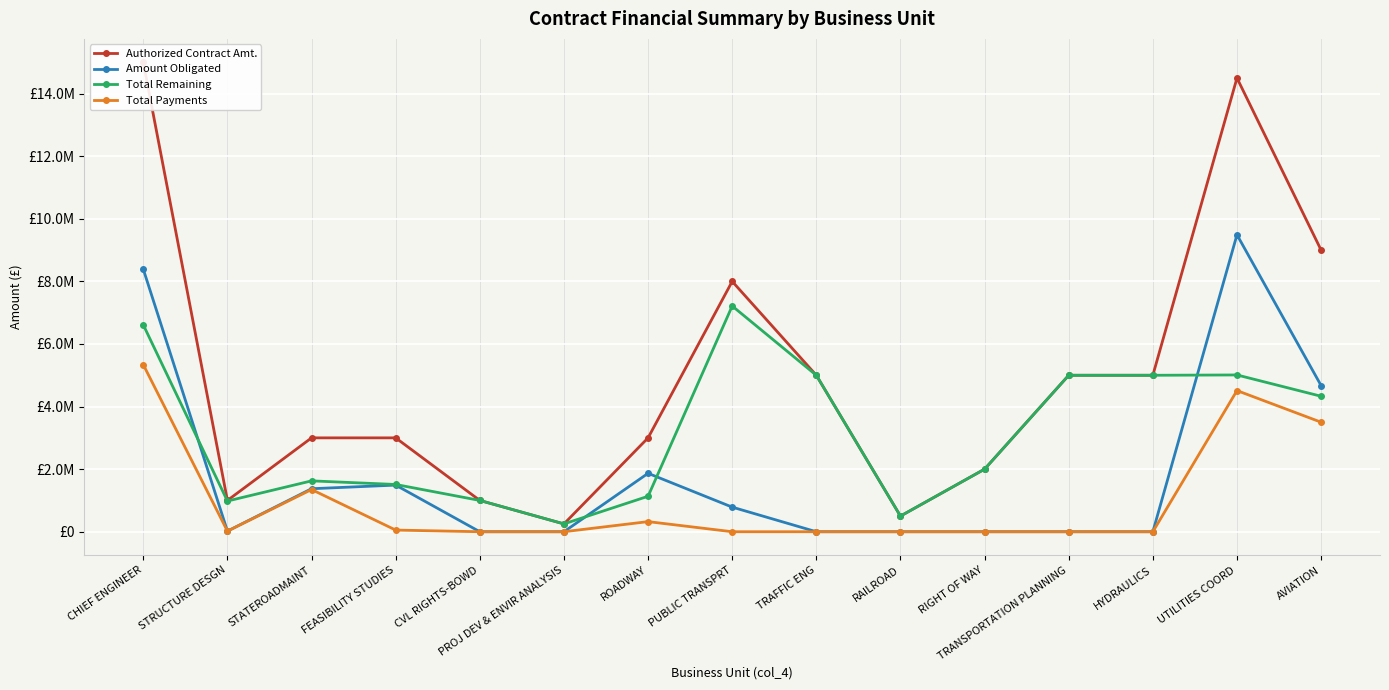

How many positive values does the Total Payments series have?

7